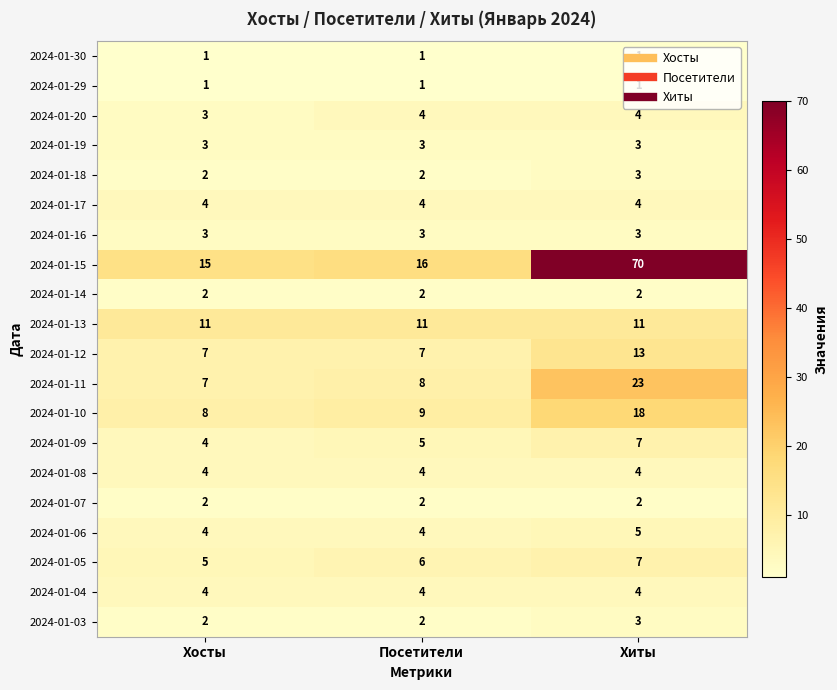

What is the lowest value of the 2024-01-16 series?

3